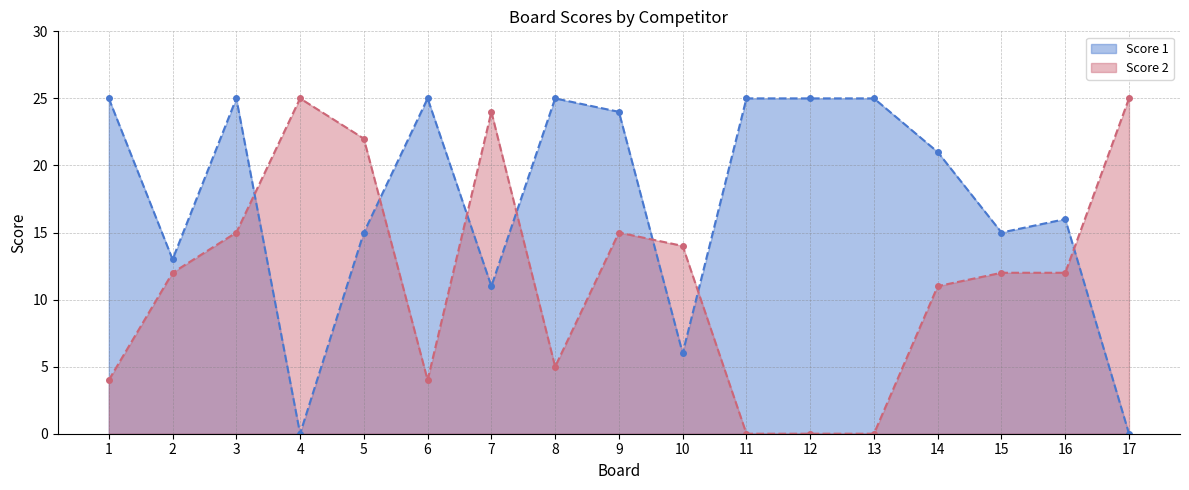

At how many categories does at least one series exceed 14?

15